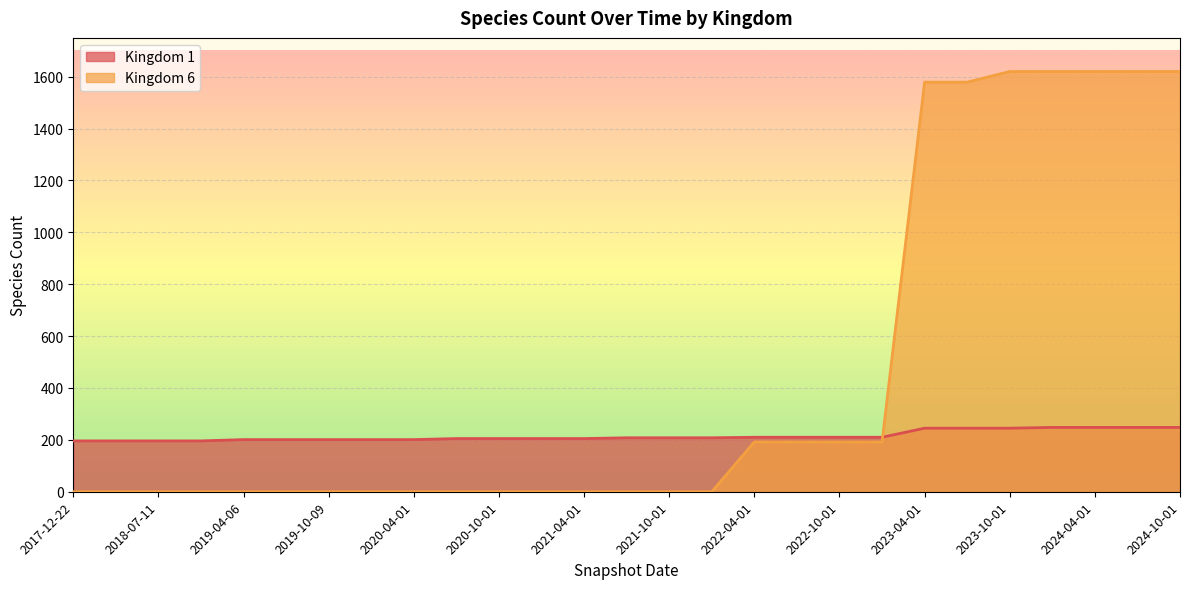

True or false: Kingdom 1 and Kingdom 6 cross at least once.

True